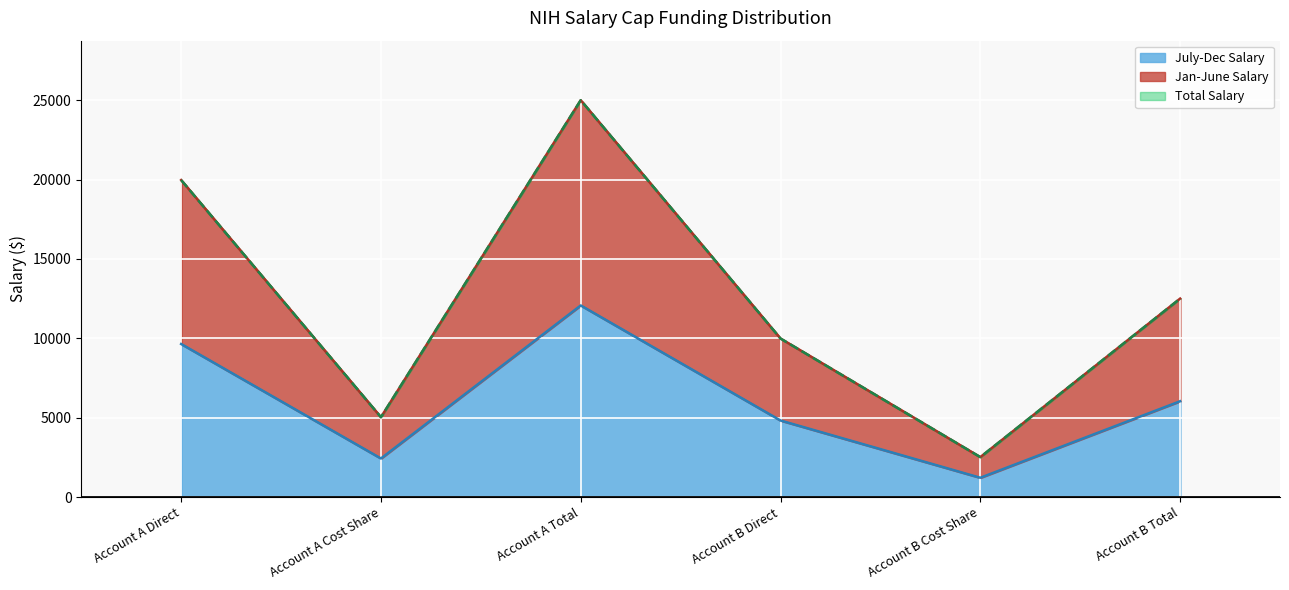

At which category does the chart reach its minimum across all series?

Account B Cost Share